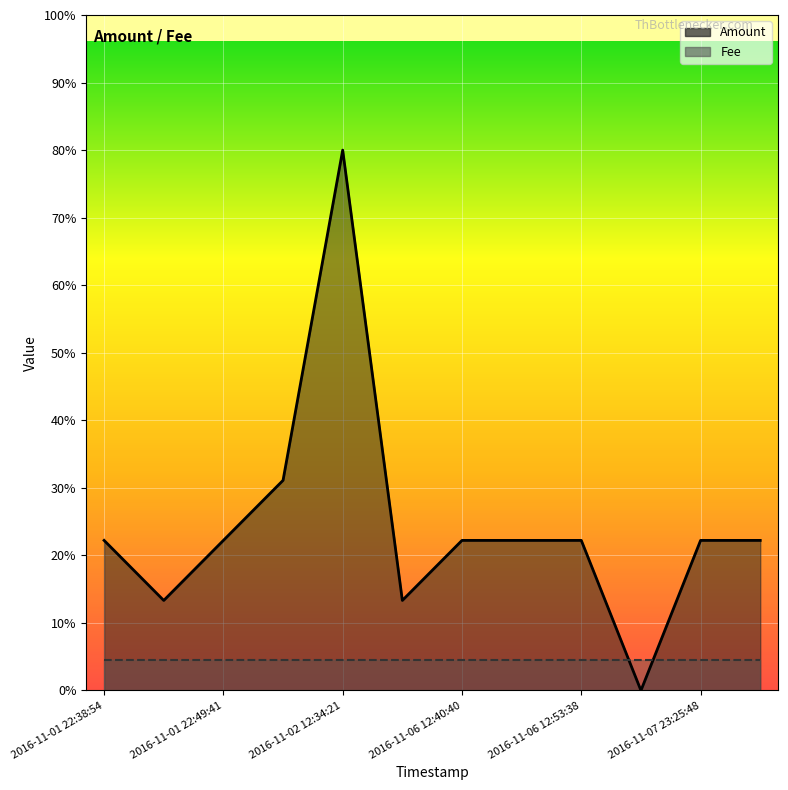

Read the value at 2016-11-06 12:40:40, to the nearest 5.

5